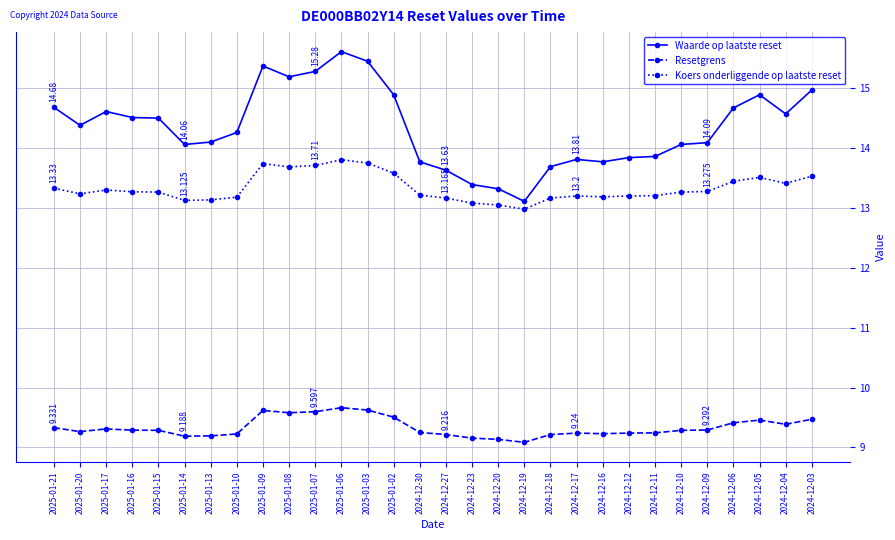

At 2025-01-09, list the series in order from smallest to largest.

Resetgrens, Koers onderliggende op laatste reset, Waarde op laatste reset